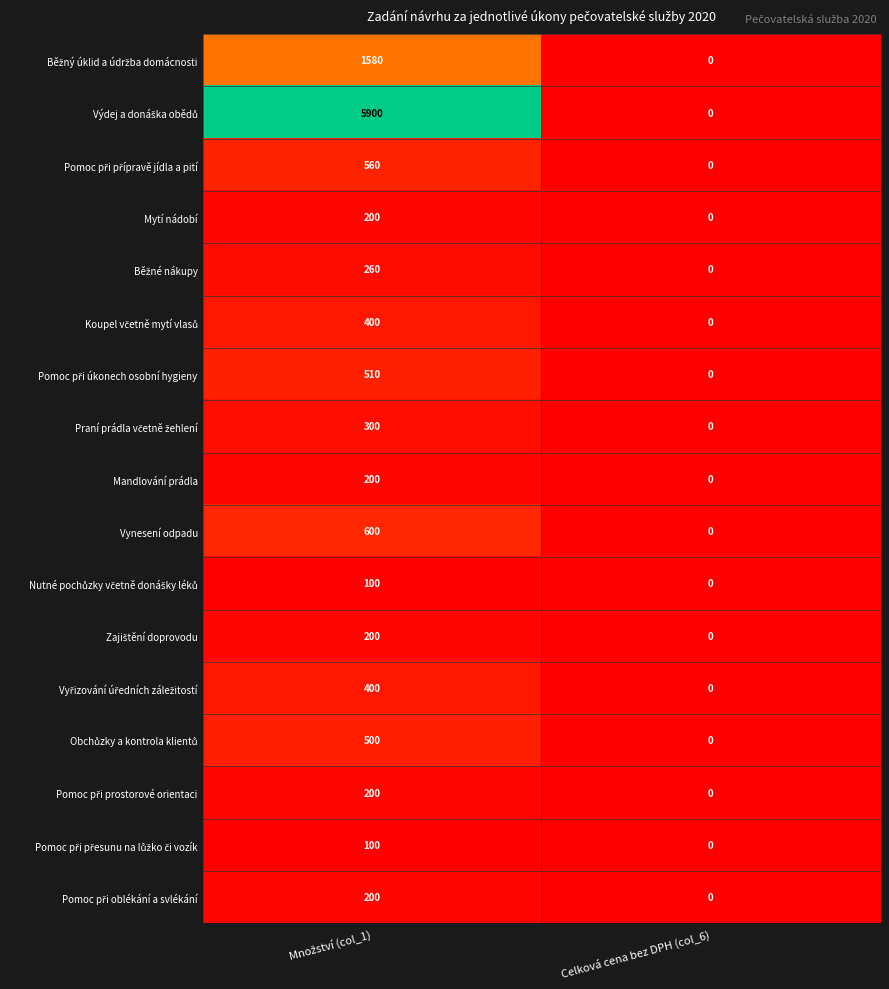

How many series are shown in this chart?

17